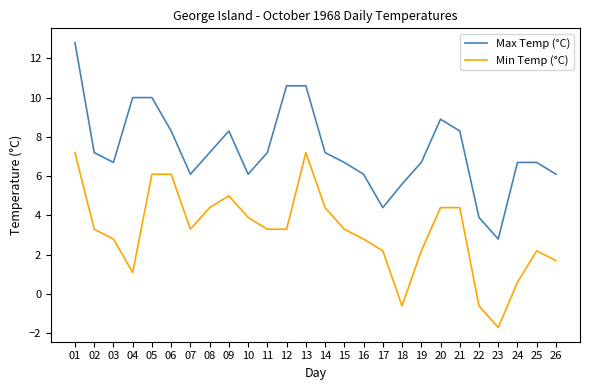

Between 07 and 25, which series saw the biggest shift?

Min Temp (°C)